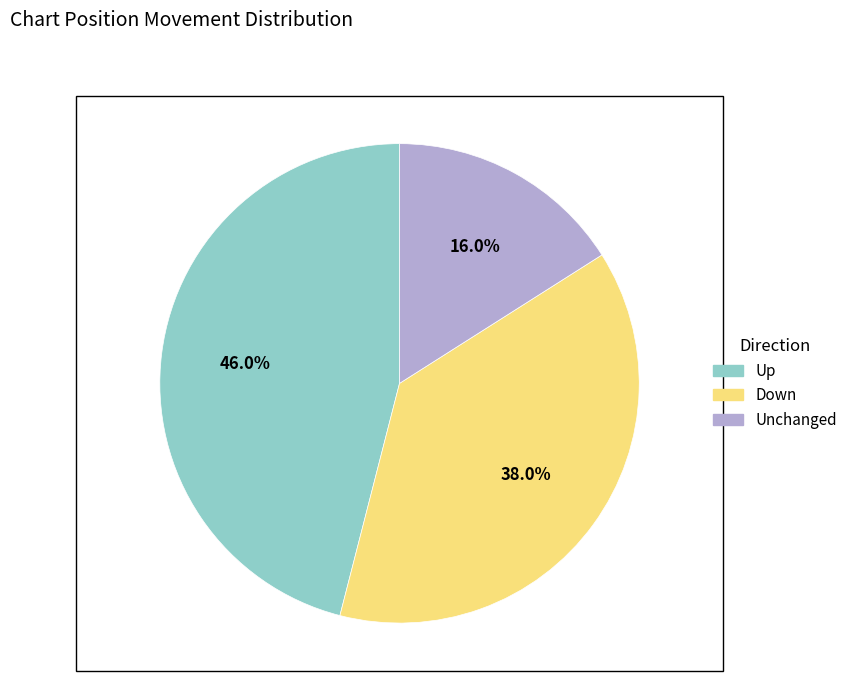

To the nearest percent, what is the difference between the largest and smallest slice percentages?

30%